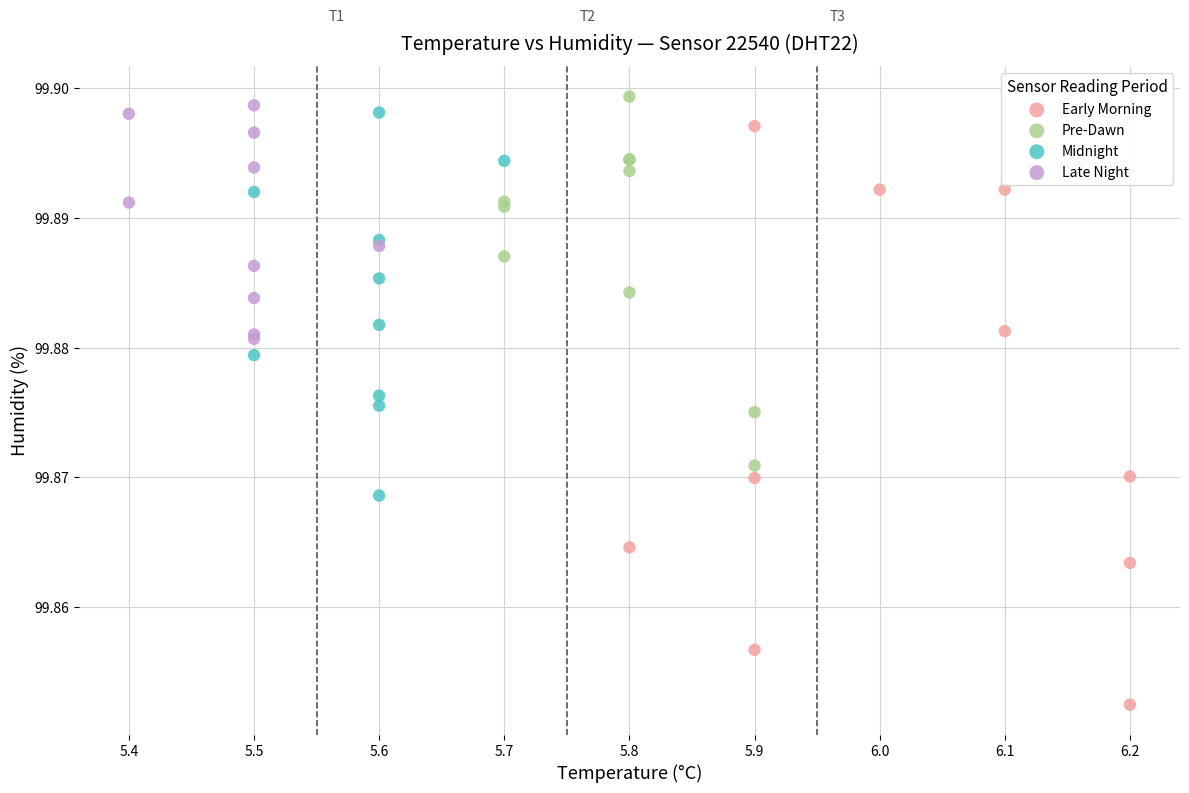

Which series has the largest Y range (max minus min)?

Early Morning